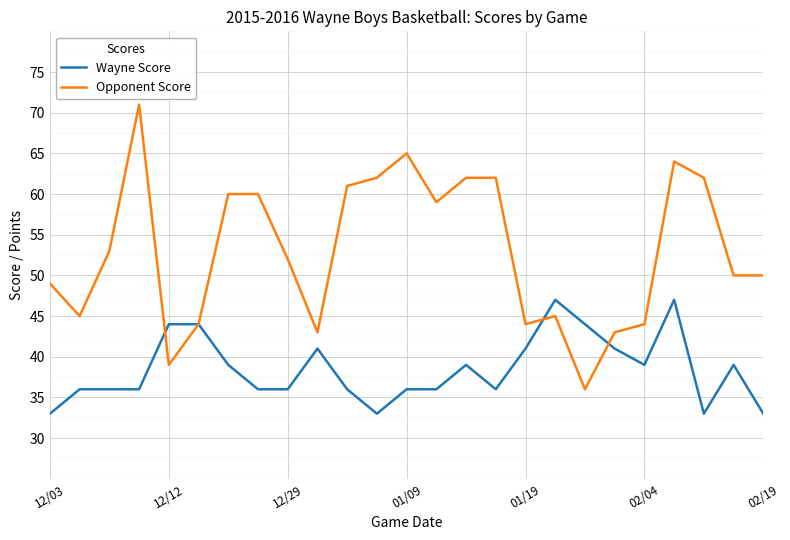

What is the smallest value displayed?

33